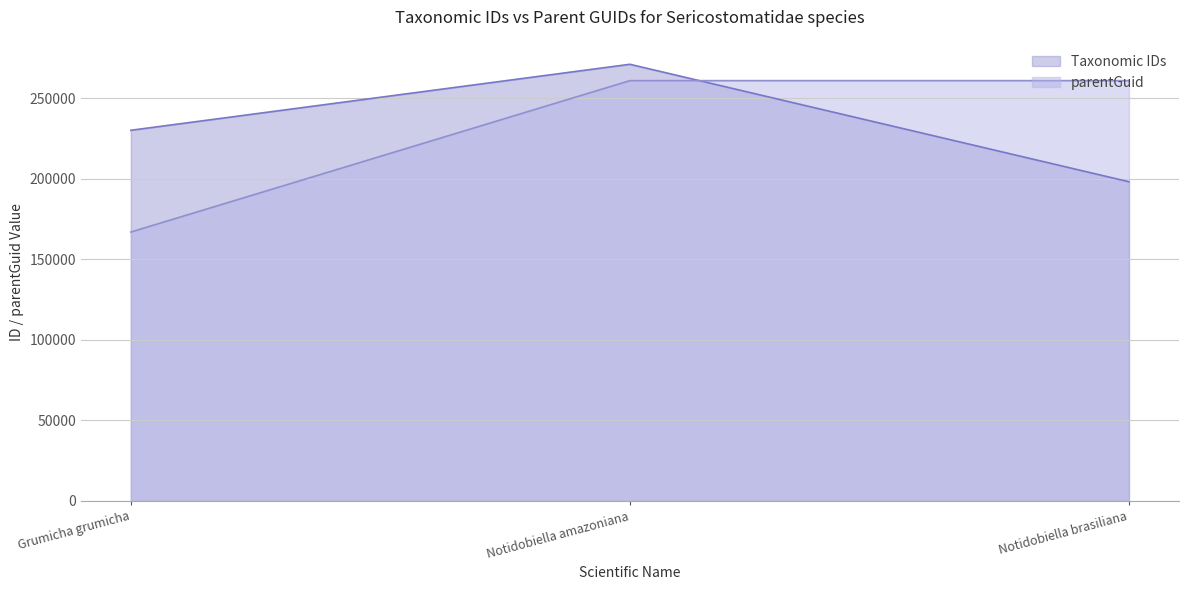

Reading left to right, list all the values displayed in this chart.

230119	271087	198163